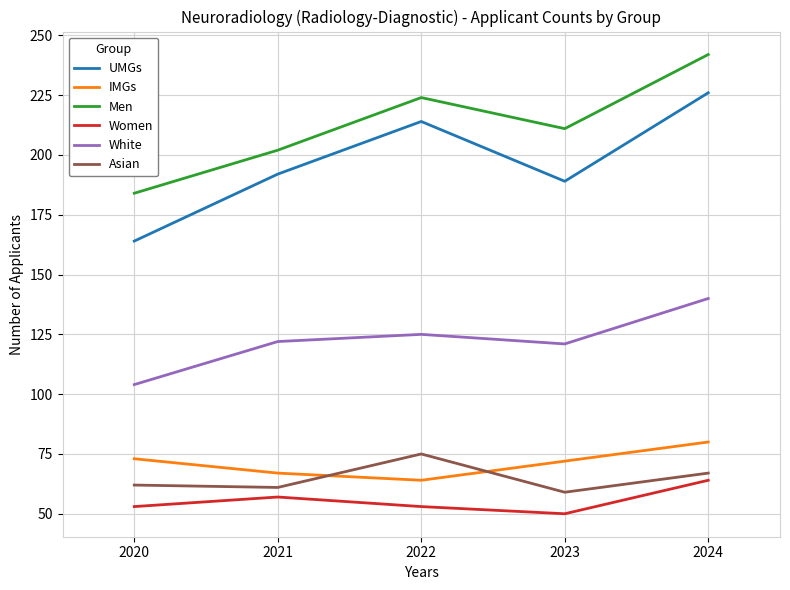

Reading left to right, list all the values displayed in this chart.

UMGs: 164	192	214	189	226
IMGs: 73	67	64	72	80
Men: 184	202	224	211	242
Women: 53	57	53	50	64
White: 104	122	125	121	140
Asian: 62	61	75	59	67